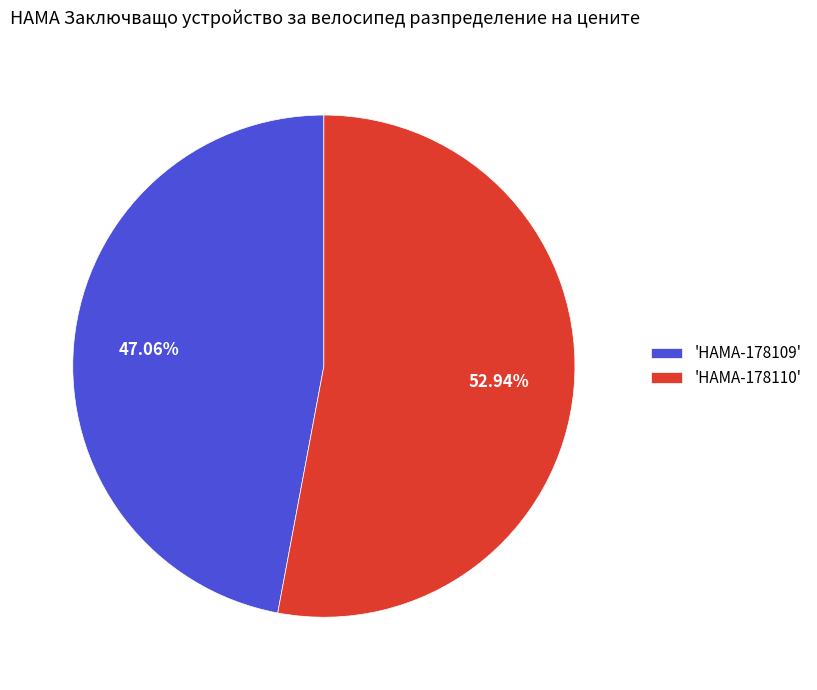

Approximately how many times larger is the value at 'HAMA-178109' compared to 'HAMA-178110'?

0.9